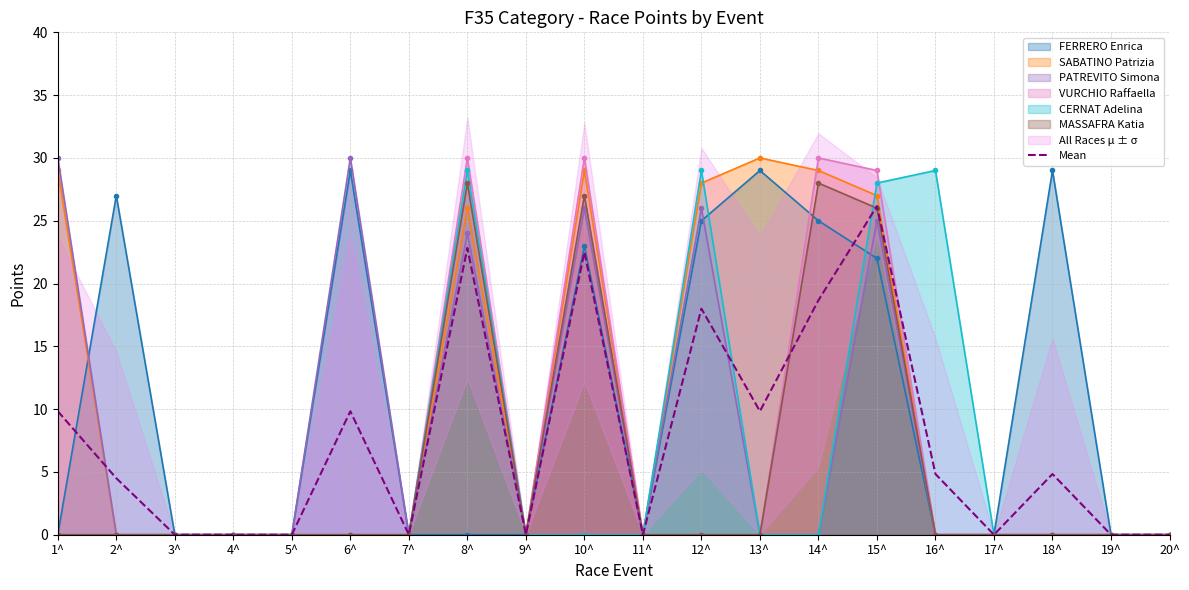

What is the difference between the second highest and minimum values?

22.8